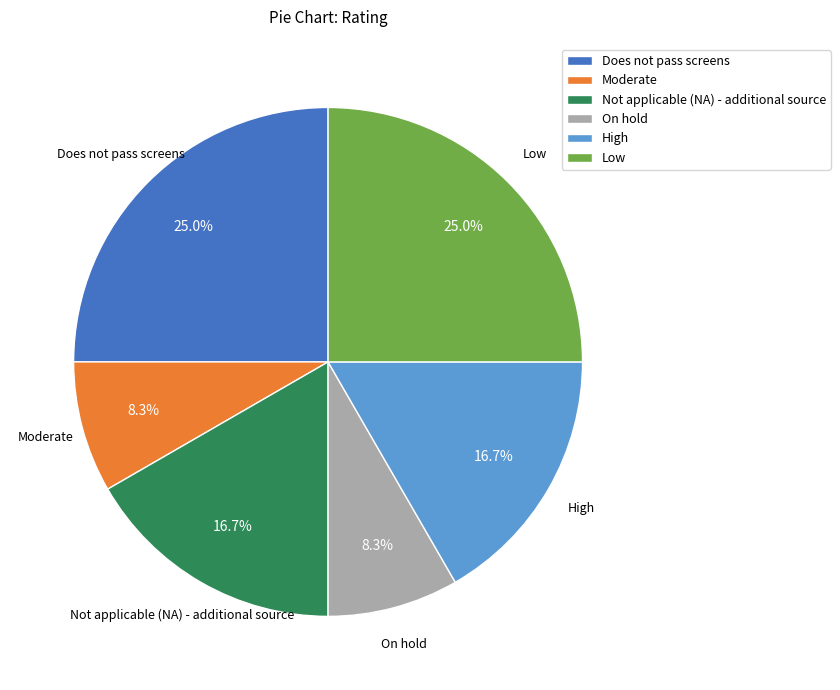

Between Does not pass screens and On hold, which is larger?

Does not pass screens